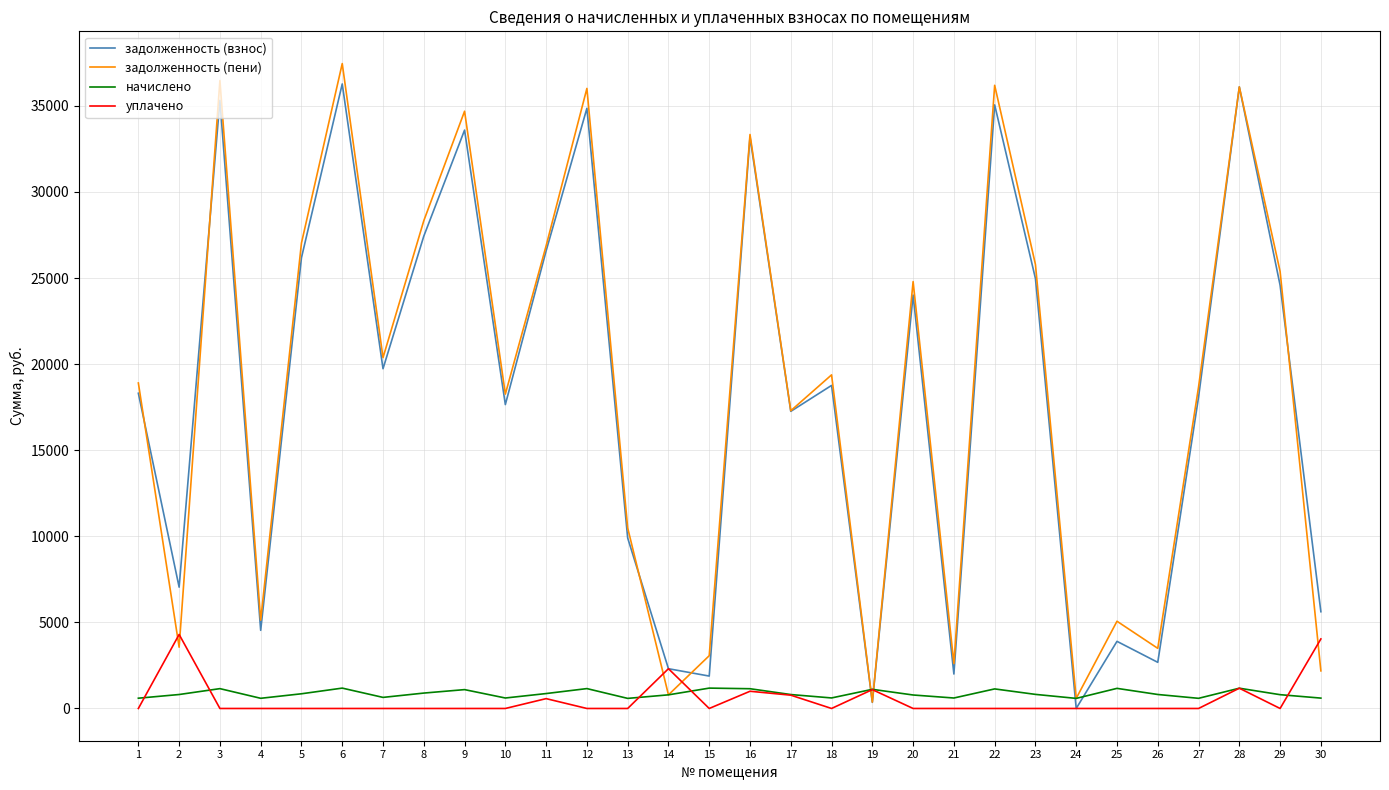

Rank the series at 4 from highest to lowest value.

задолженность (пени), задолженность (взнос), начислено, уплачено